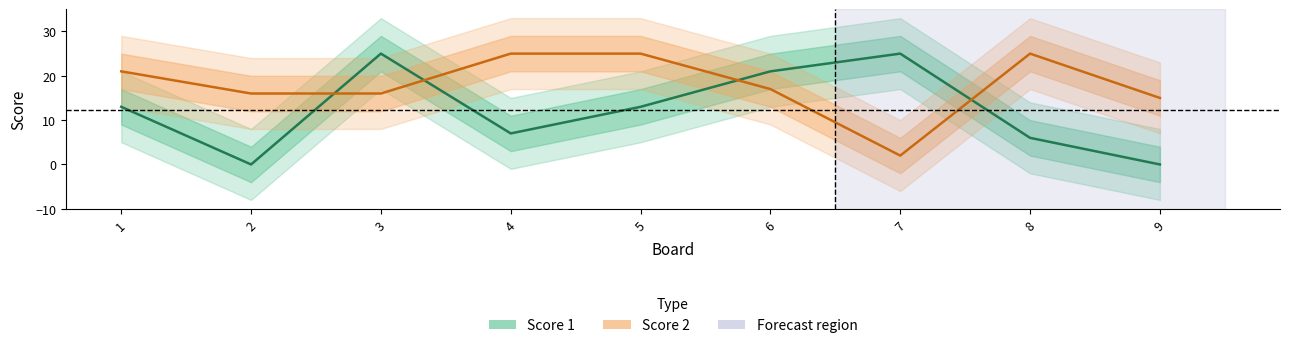

Which series has the largest total across all categories?

Score 2